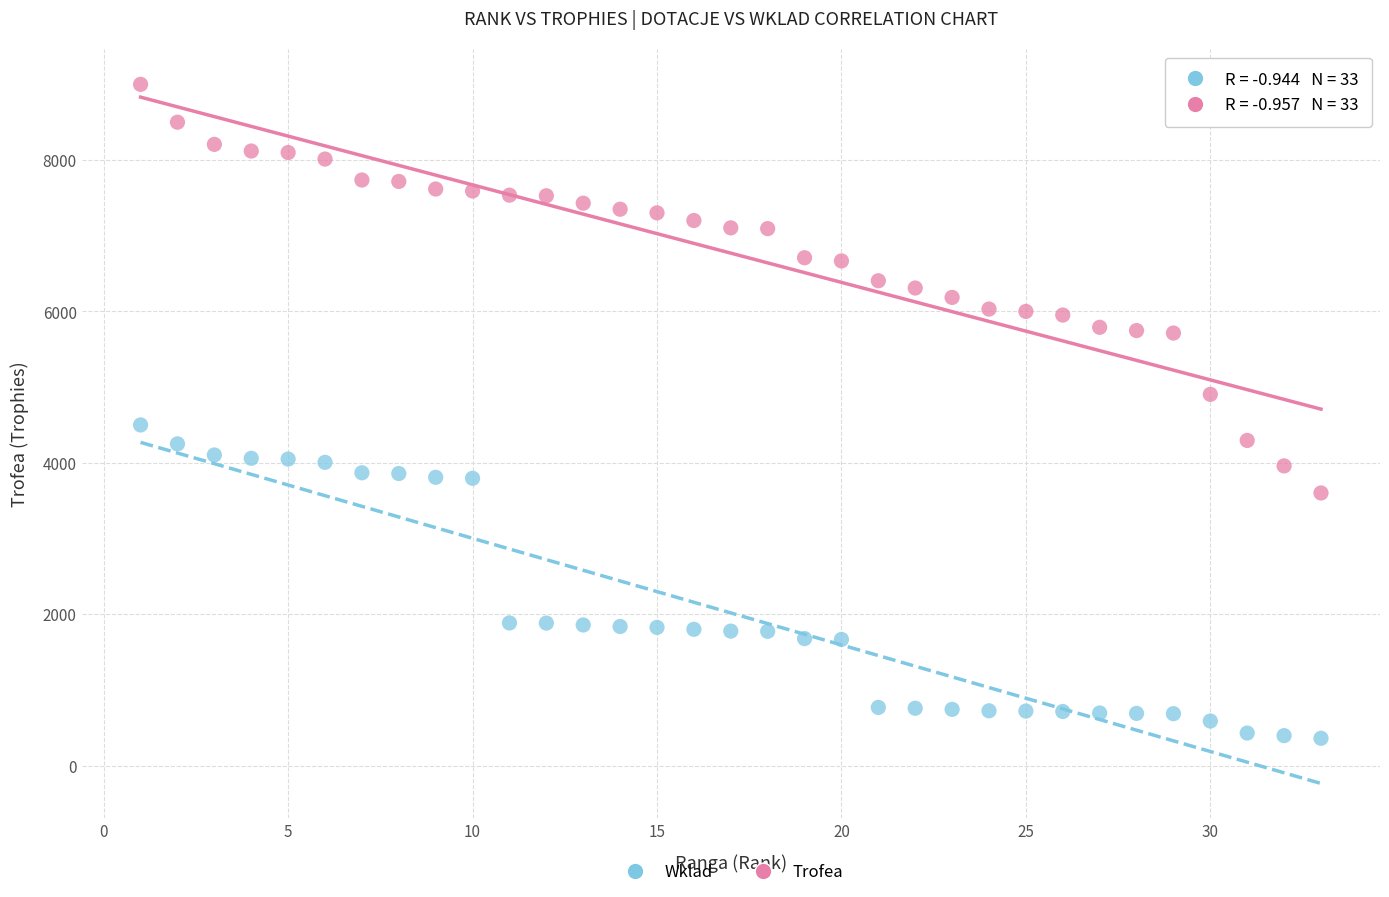

Across all data points, what is the range of X values (max minus min)?

32